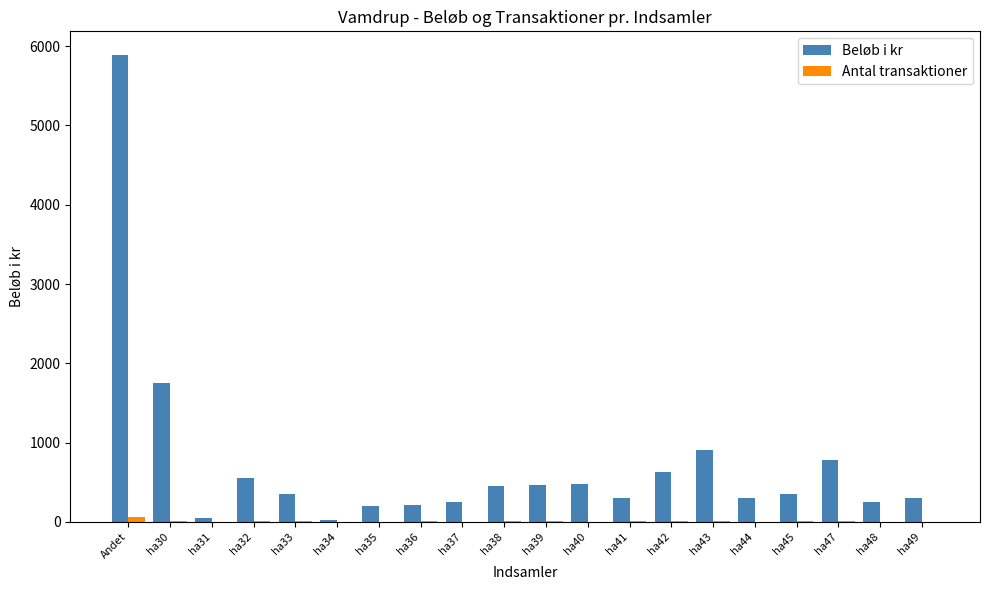

Which label corresponds to the largest value in the chart?

Andet